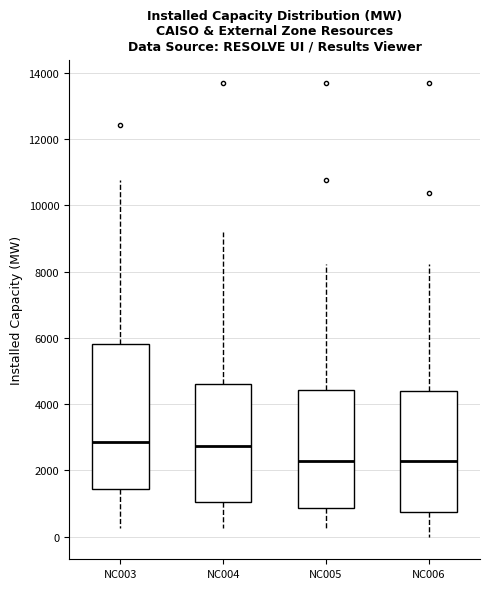

Reading left to right, transcribe this box plot: for each box, give where its median line is, the range the box spans, and where its two whiskers end, as read against the y-axis. The values are not printed on the chart, so give them approximately, as read against the axis.

NC003: median 2800, box 1400 to 5800, whiskers 200 to 10800
NC004: median 2800, box 1000 to 4600, whiskers 200 to 9200
NC005: median 2200, box 800 to 4400, whiskers 200 to 8200
NC006: median 2200, box 800 to 4400, whiskers 0 to 8200